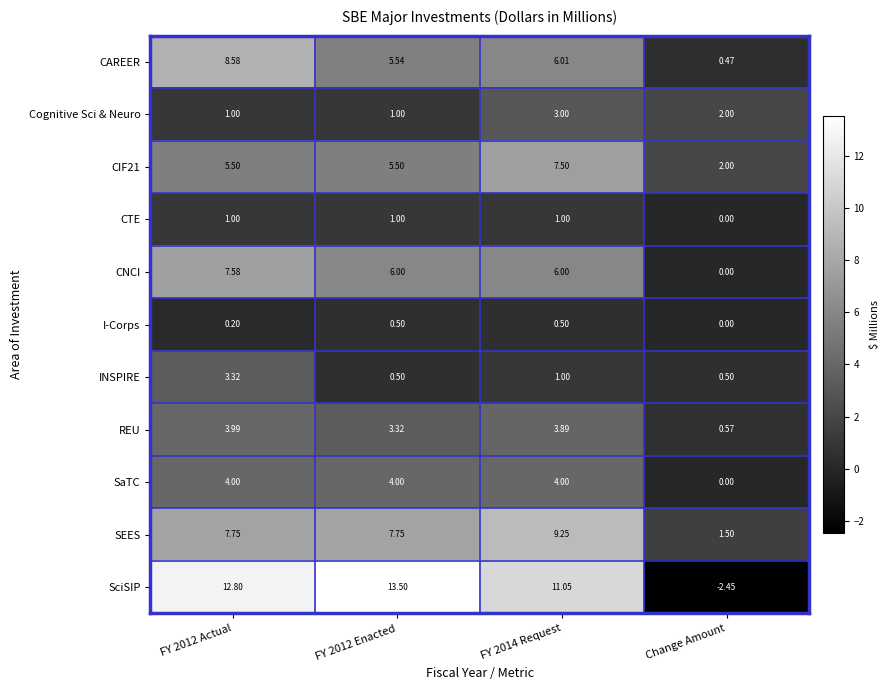

Which label corresponds to the smallest value in the chart?

Change Amount